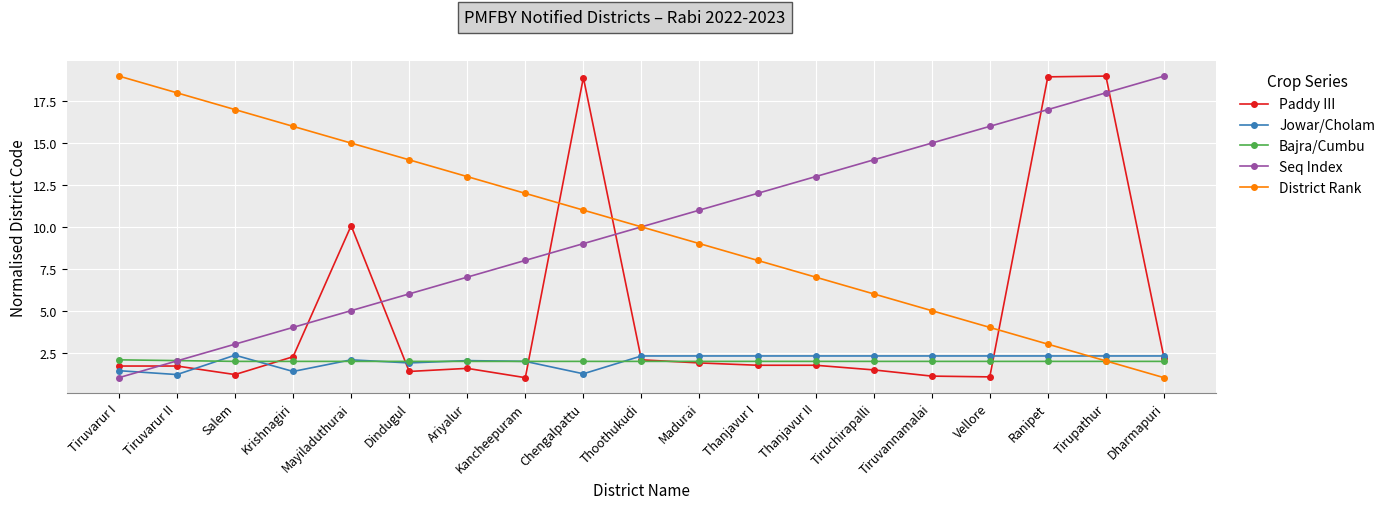

How many intersections are there between Jowar/Cholam and Seq Index?

1